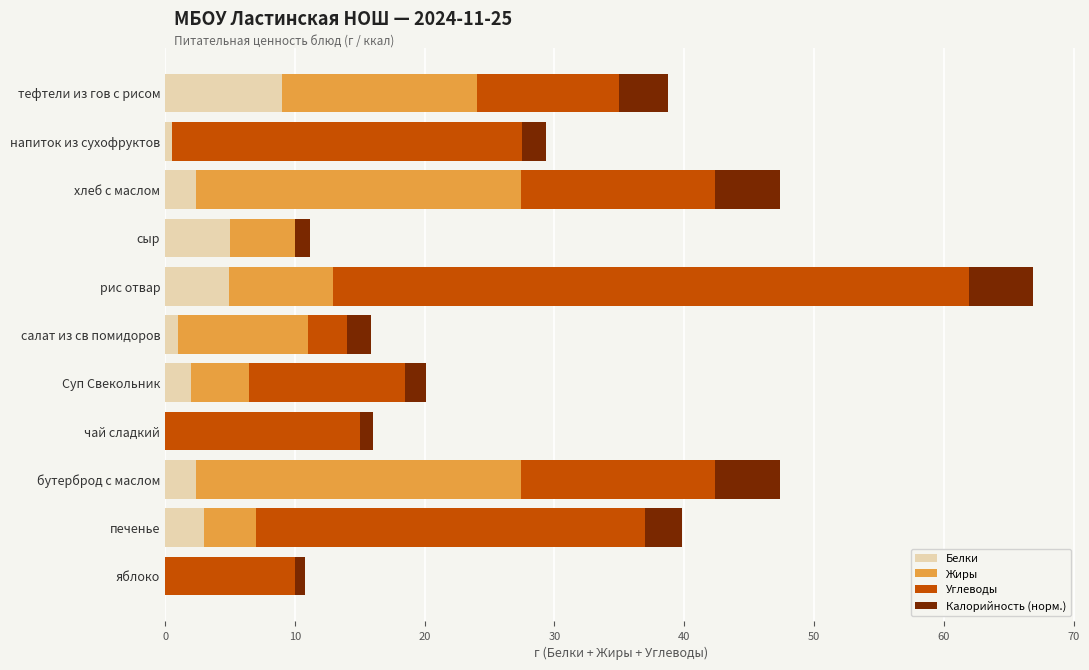

At which category is the sum across all series the highest?

рис отвар